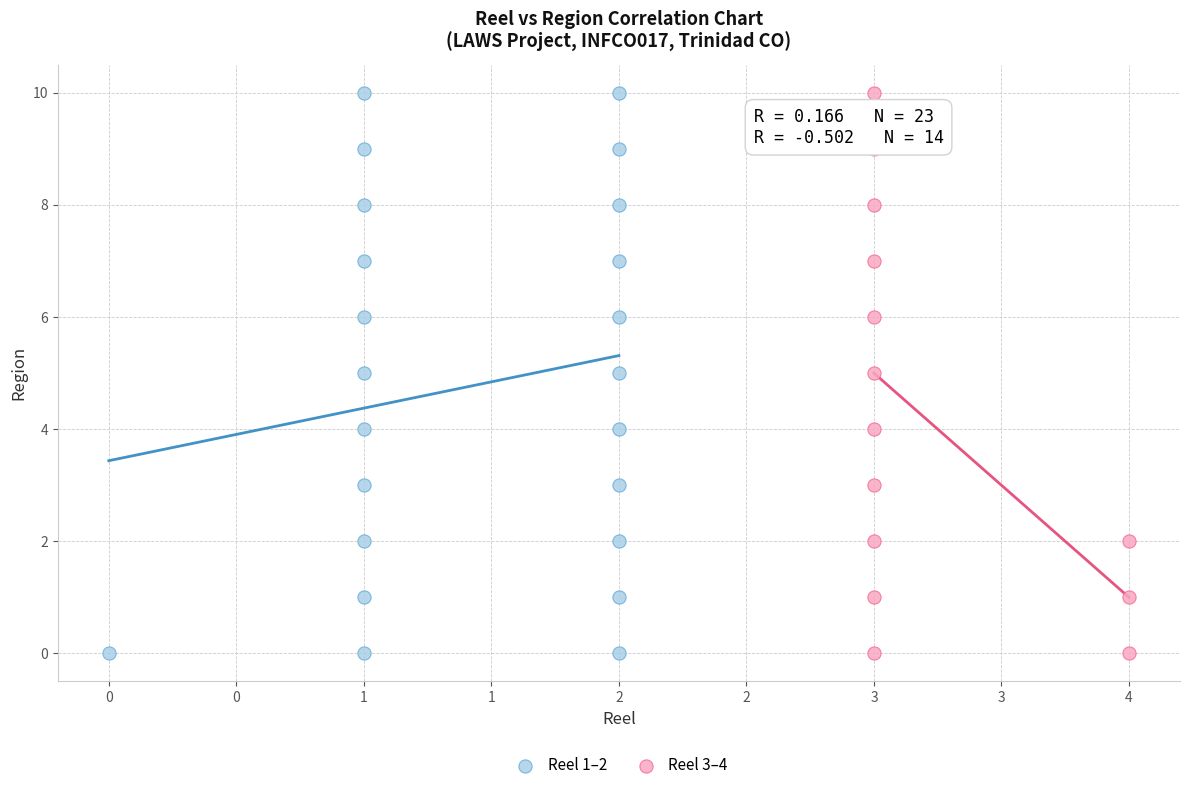

Which series has the largest Y range (max minus min)?

Reel 1–2